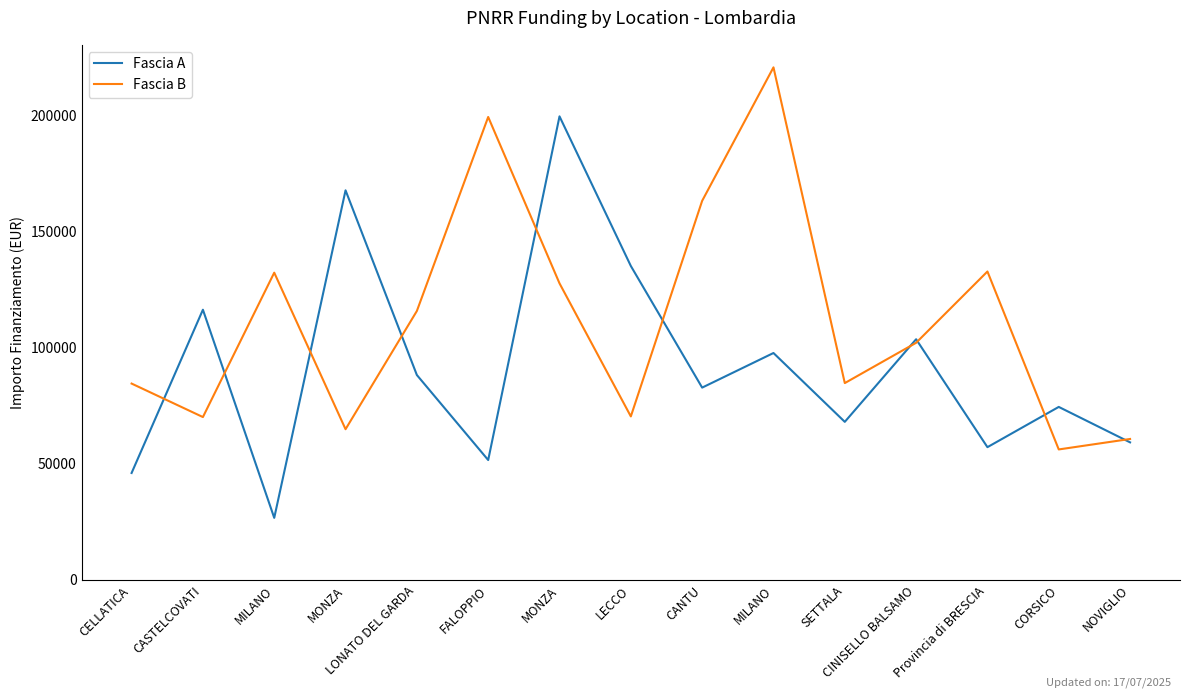

Is it true that Fascia B equals 37222.9 at MONZA?

False